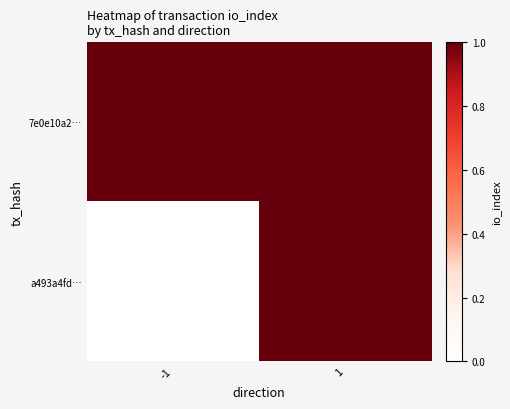

Reading right to left, extract all data points from this chart.

7e0e10a2…: 1=1	-1=1
a493a4fd…: 1=1	-1=0